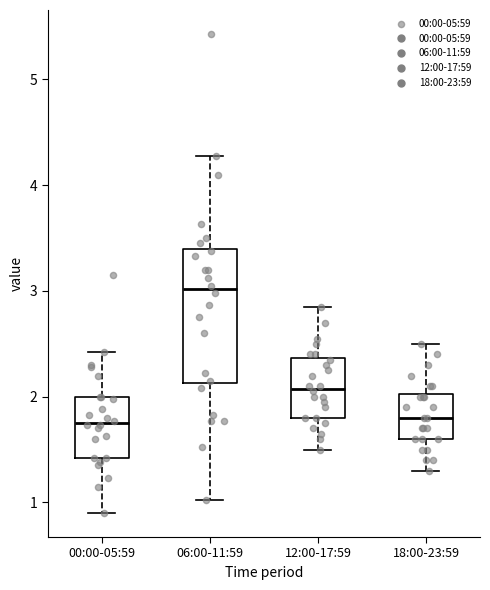

Which box has the highest median line?

06:00-11:59